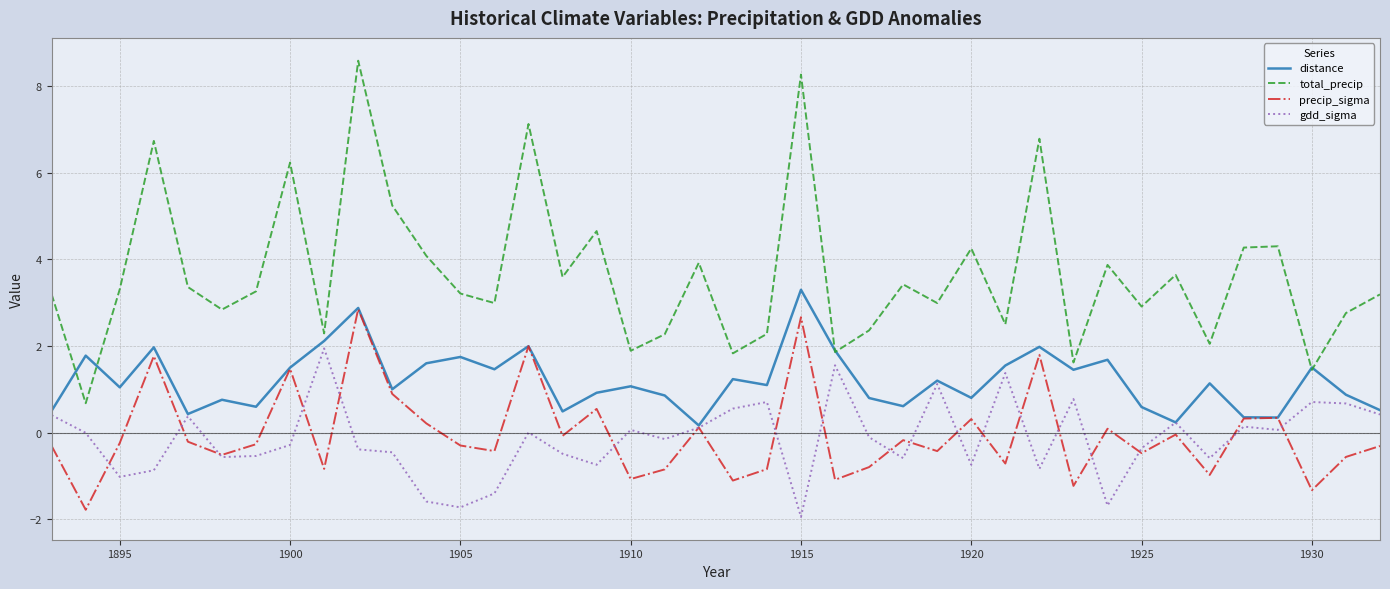

What are all the series names shown in the legend?

distance, total_precip, precip_sigma, gdd_sigma